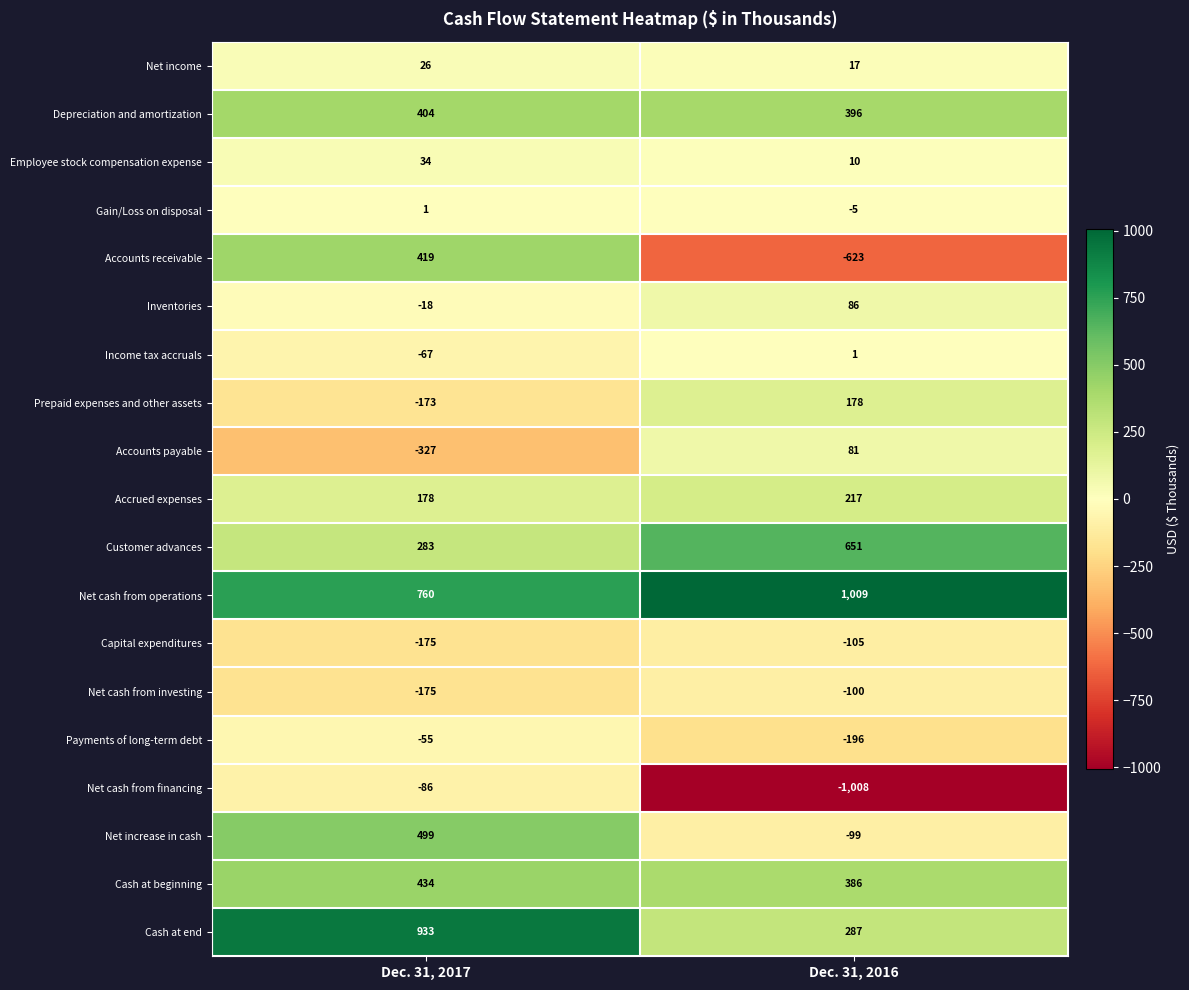

At which label is Accrued expenses closest to 197?

Dec. 31, 2017